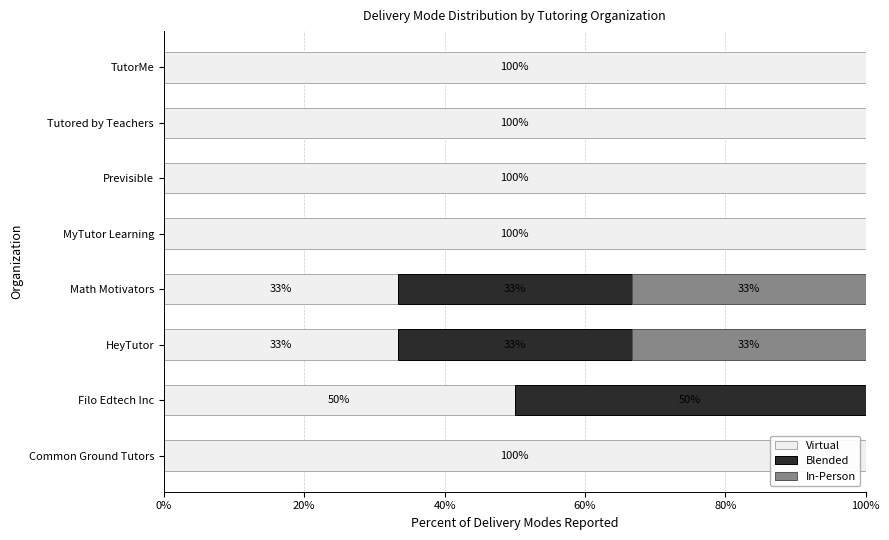

What is the sum of the Virtual values at TutorMe and Previsible?

200.0